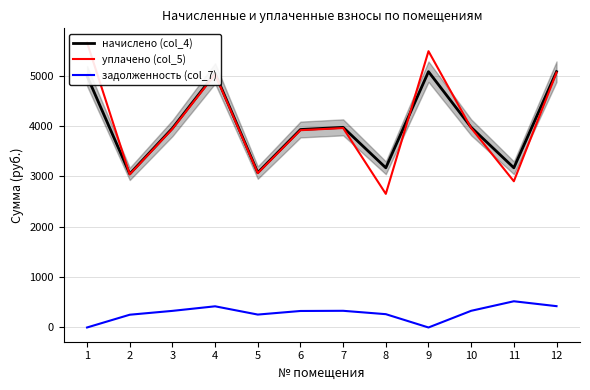

What is the sum of the начислено (col_4) values at 11 and 4?

8216.6